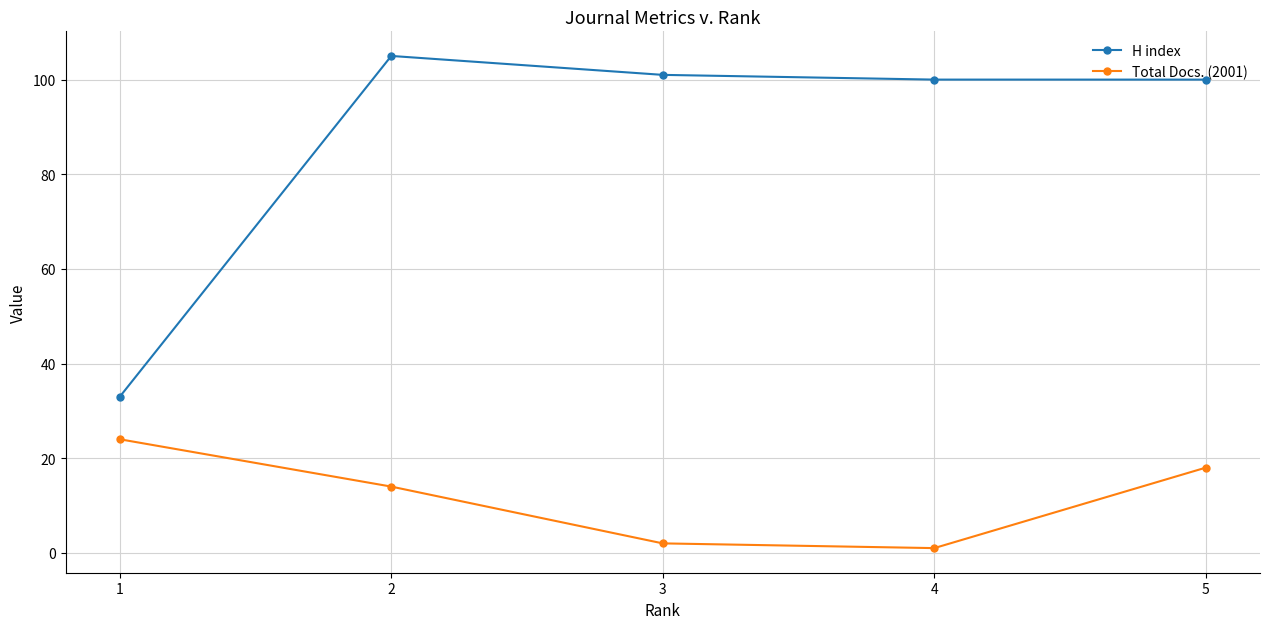

What is the spread (max minus min) of values at 4?

99